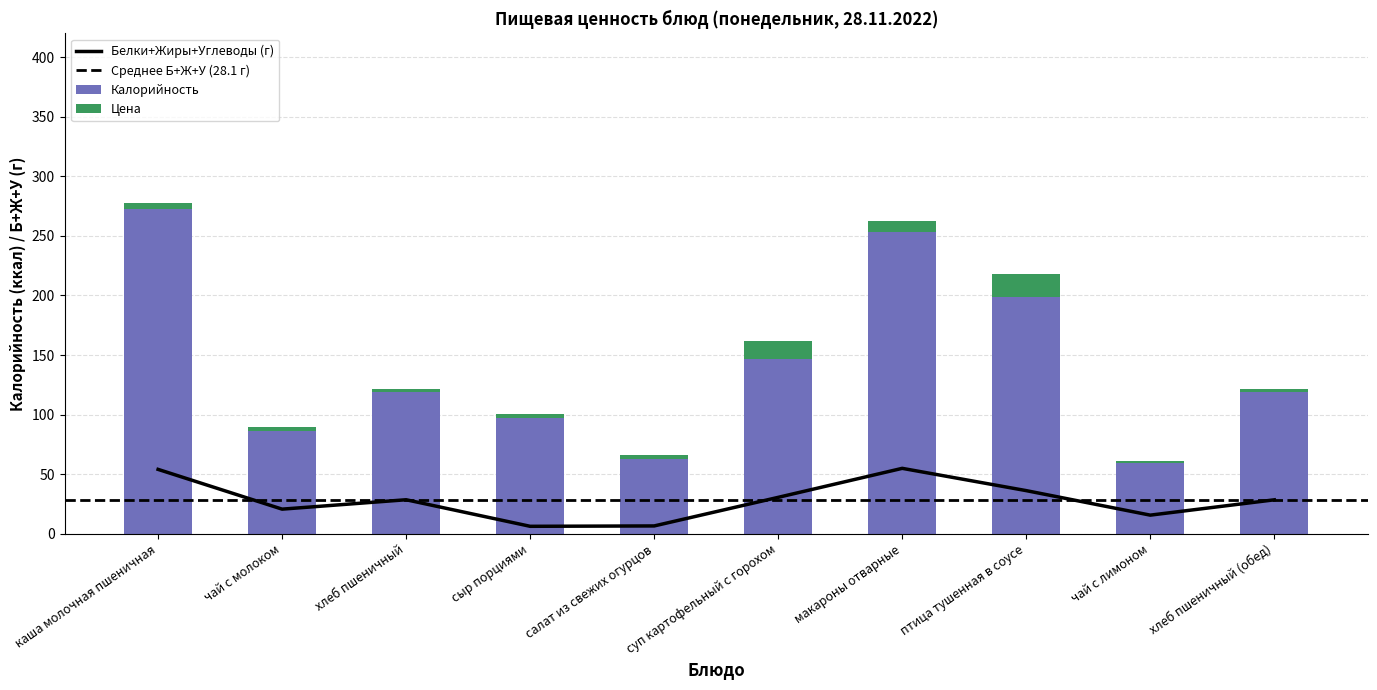

At which label does Калорийность reach its peak?

каша молочная пшеничная